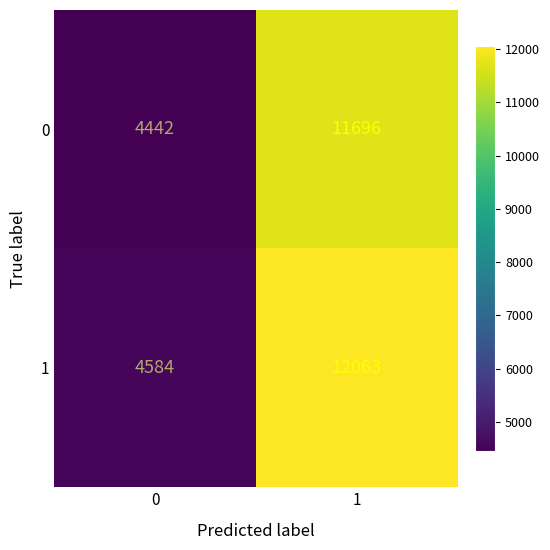

What is the difference between the maximum and minimum values in the 0 series?

7254